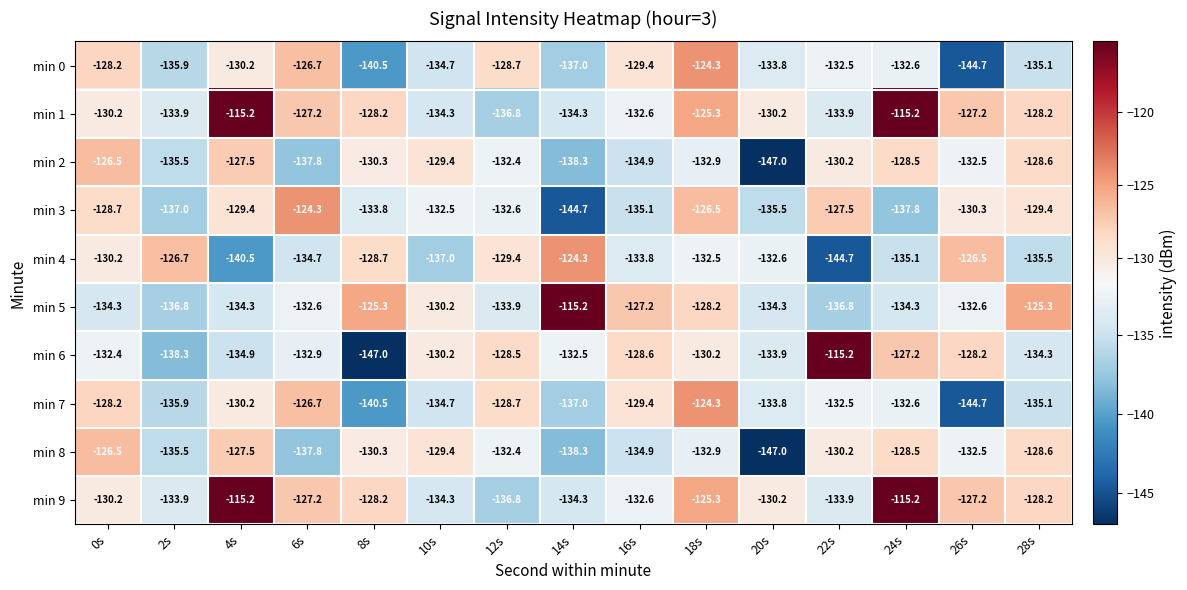

Is the value of min 0 at 4s greater than the value of min 8 at 28s?

No